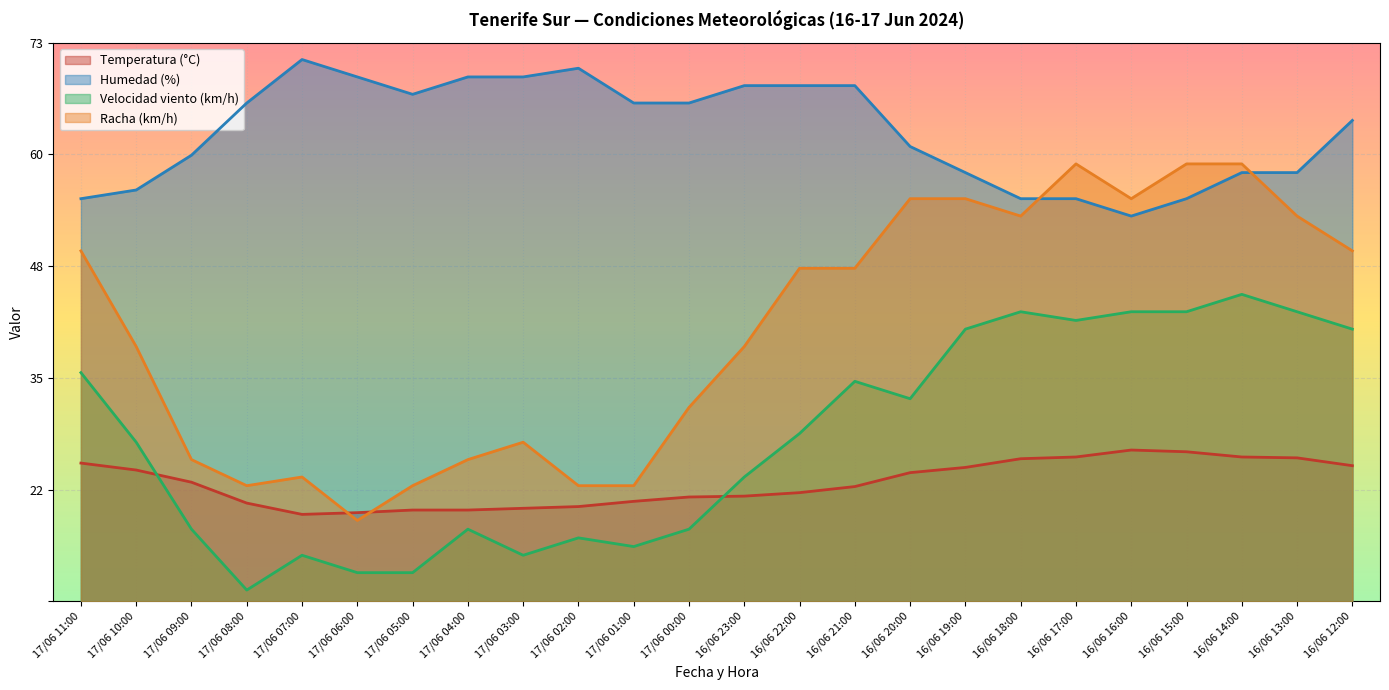

Read the Velocidad viento (km/h) value at 16/06 20:00.

36.3